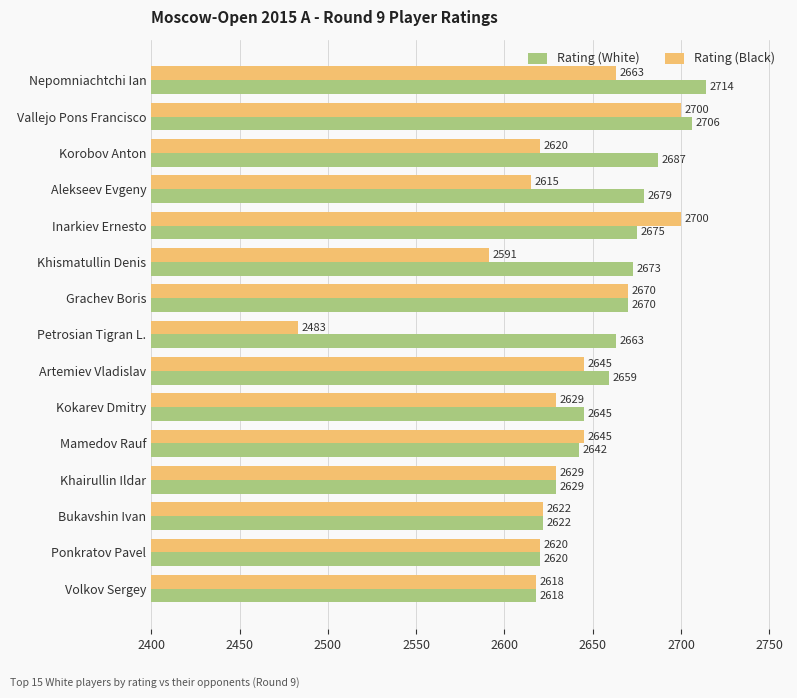

What are all the series names shown in the legend?

Rating (White), Rating (Black)